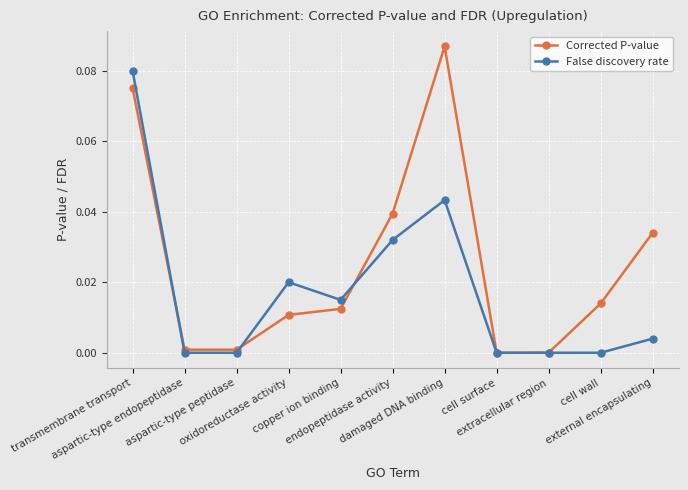

How many lines are shown in the chart?

2